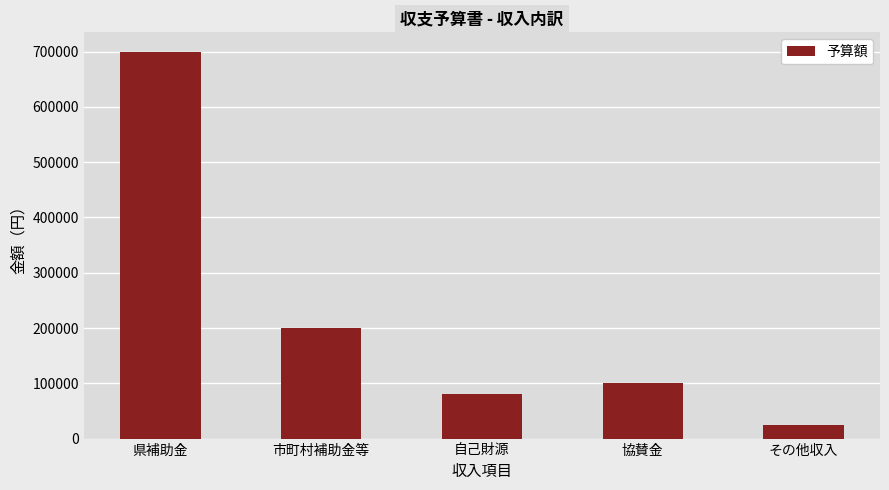

Are the bars grouped side by side (vs. stacked)?

No